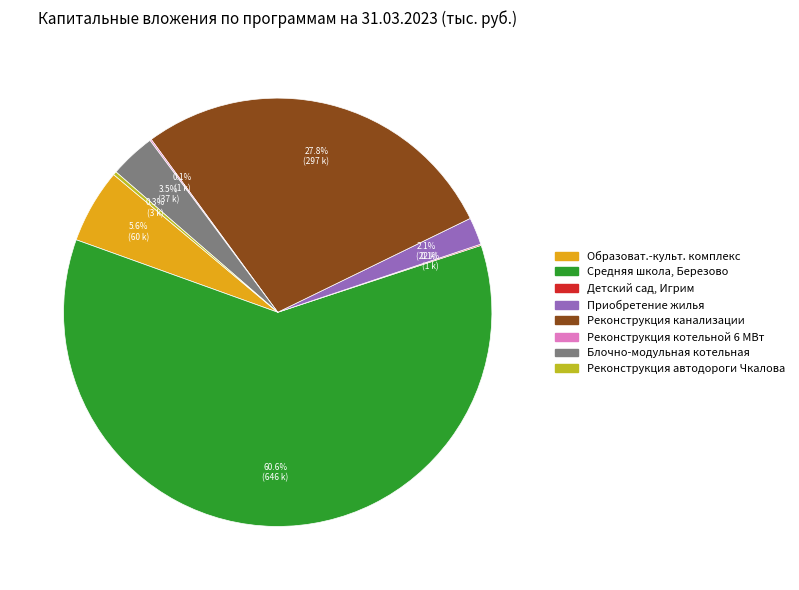

What percentage is NOT represented by Приобретение жилья?

97.9%